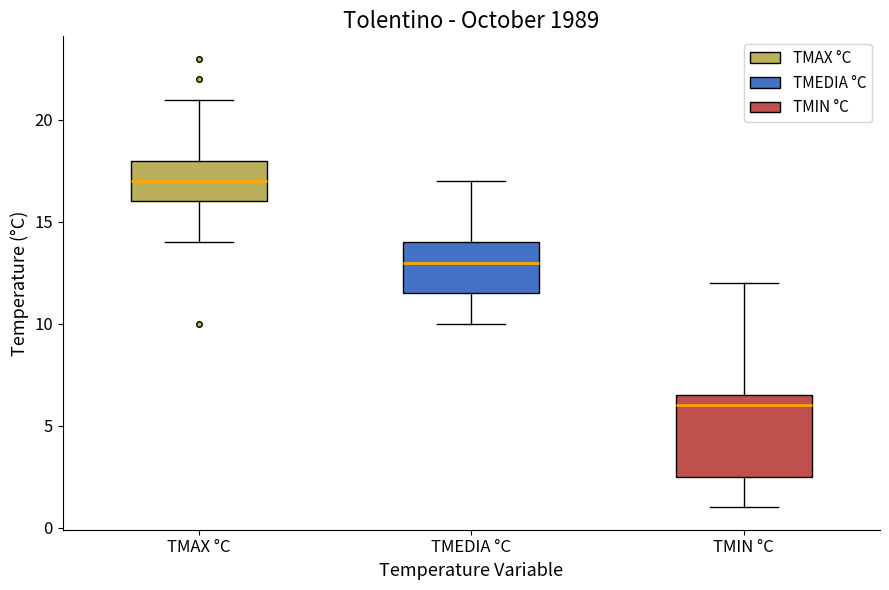

Comparing the boxes themselves (not the whiskers), which one is the tallest?

TMIN °C